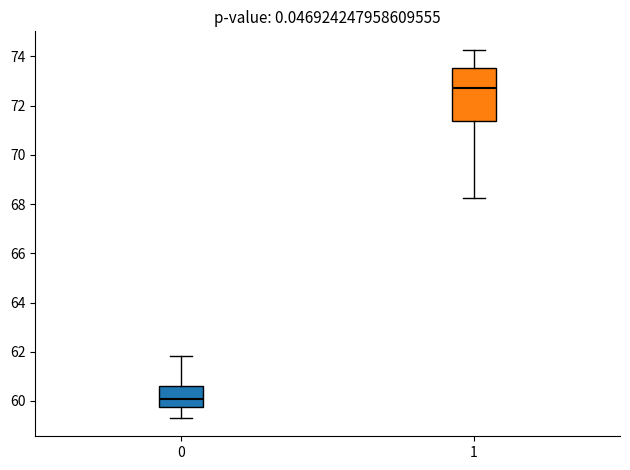

Which box has the lowest median line?

0